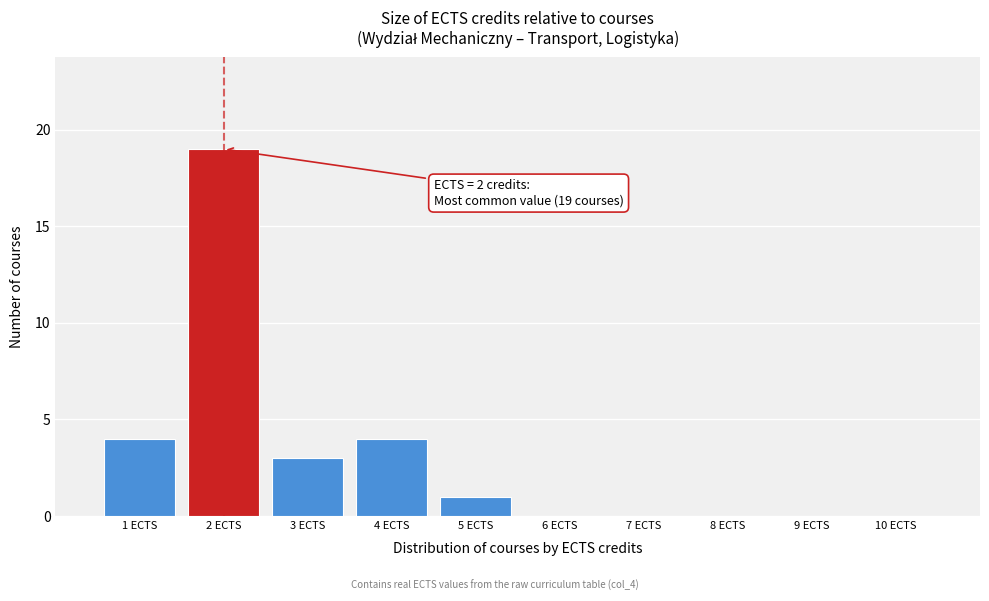

Over which range of the x-axis is the bar tallest?

1.5 to 2.5